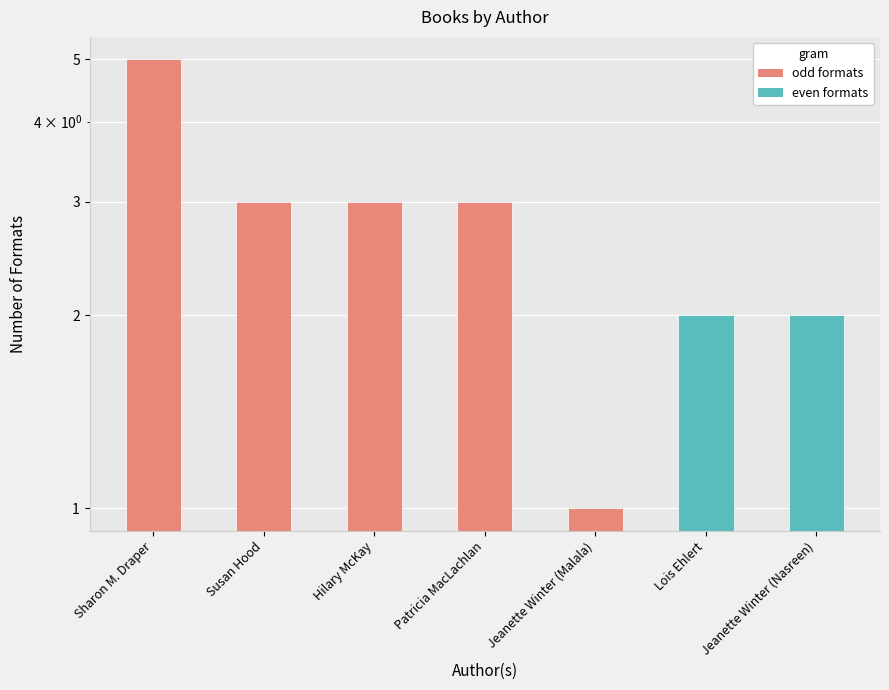

What is the difference between the second highest and minimum values?

2